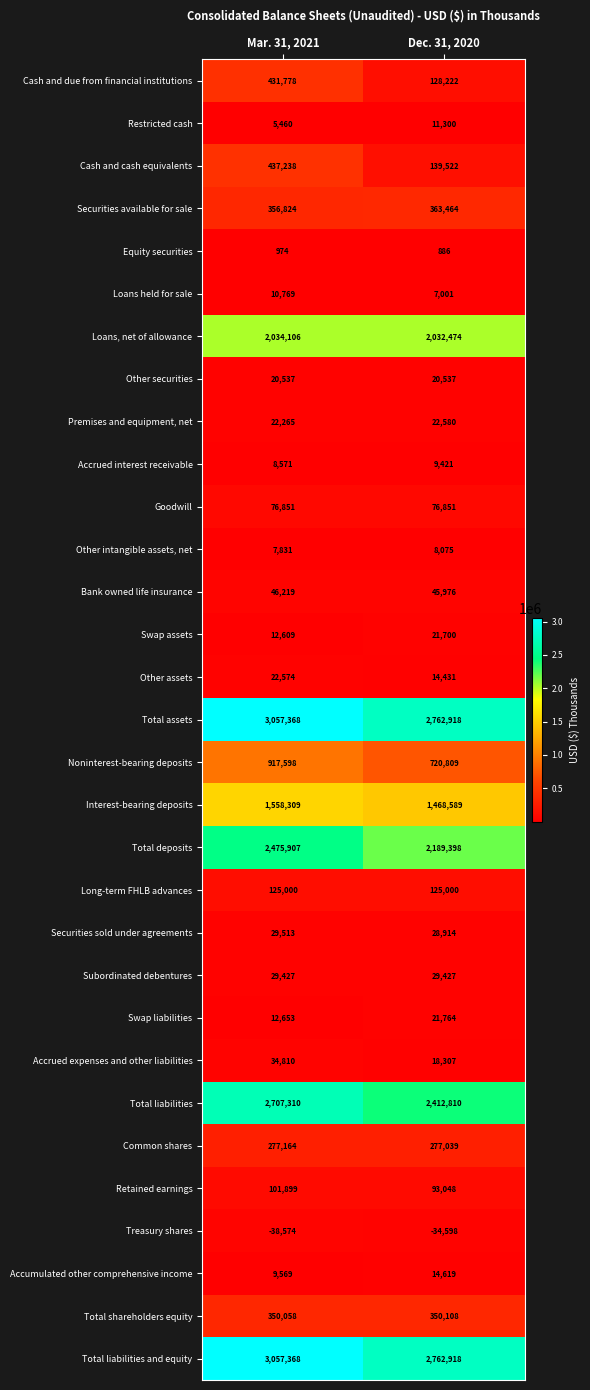

Where is Noninterest-bearing deposits nearest to the value 819203?

Dec. 31, 2020